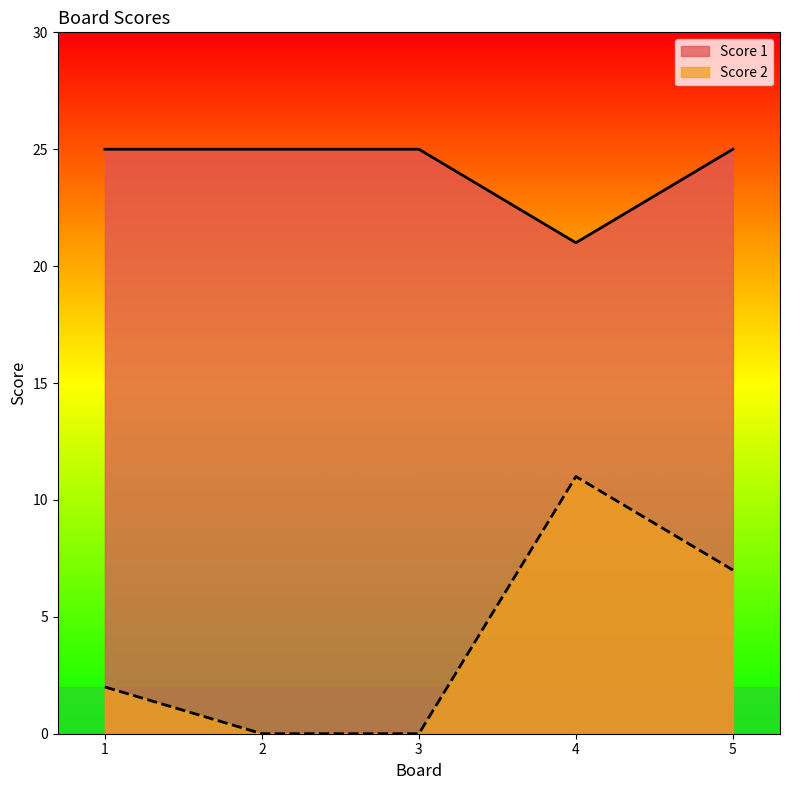

Is the value of Score 2 at 5 greater than the value of Score 1 at 5?

No